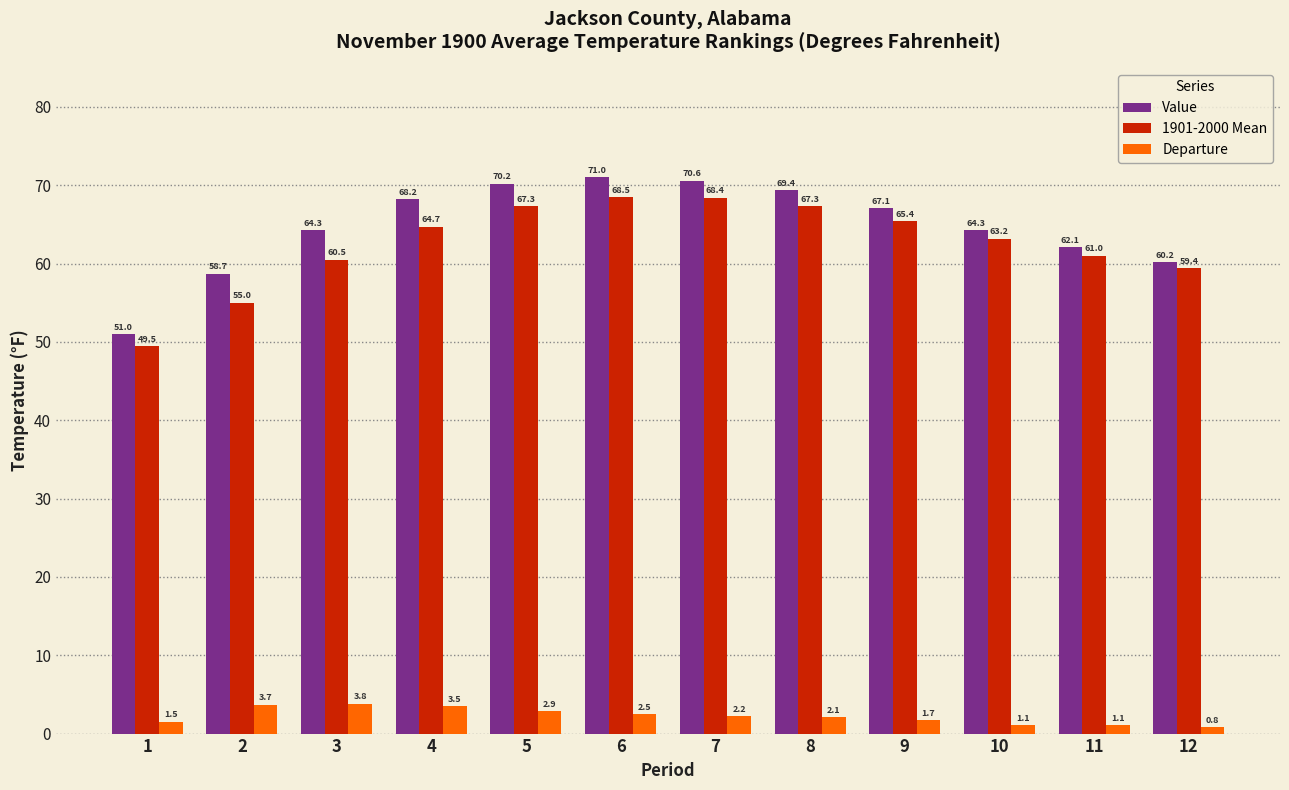

How many bars are there in each group?

3